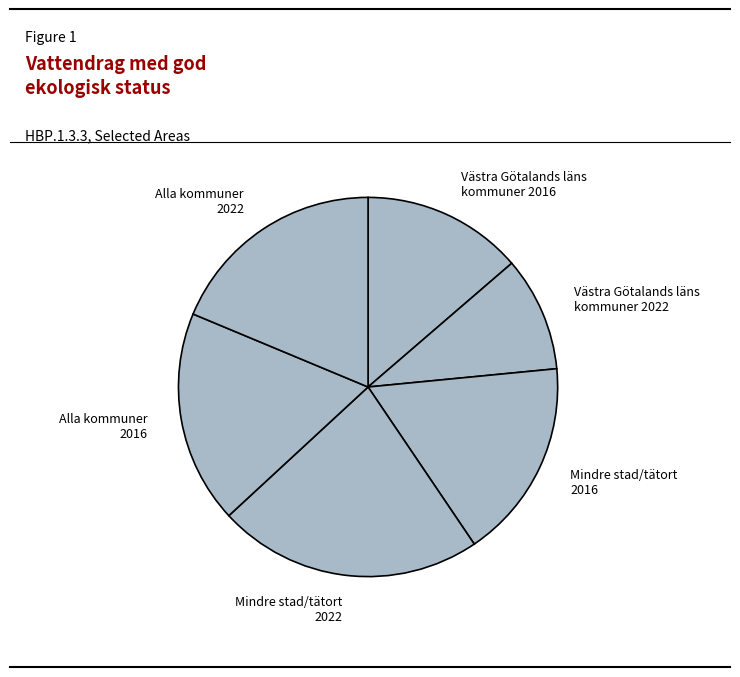

What is the smallest slice in the pie chart?

Västra Götalands läns kommuner 2022